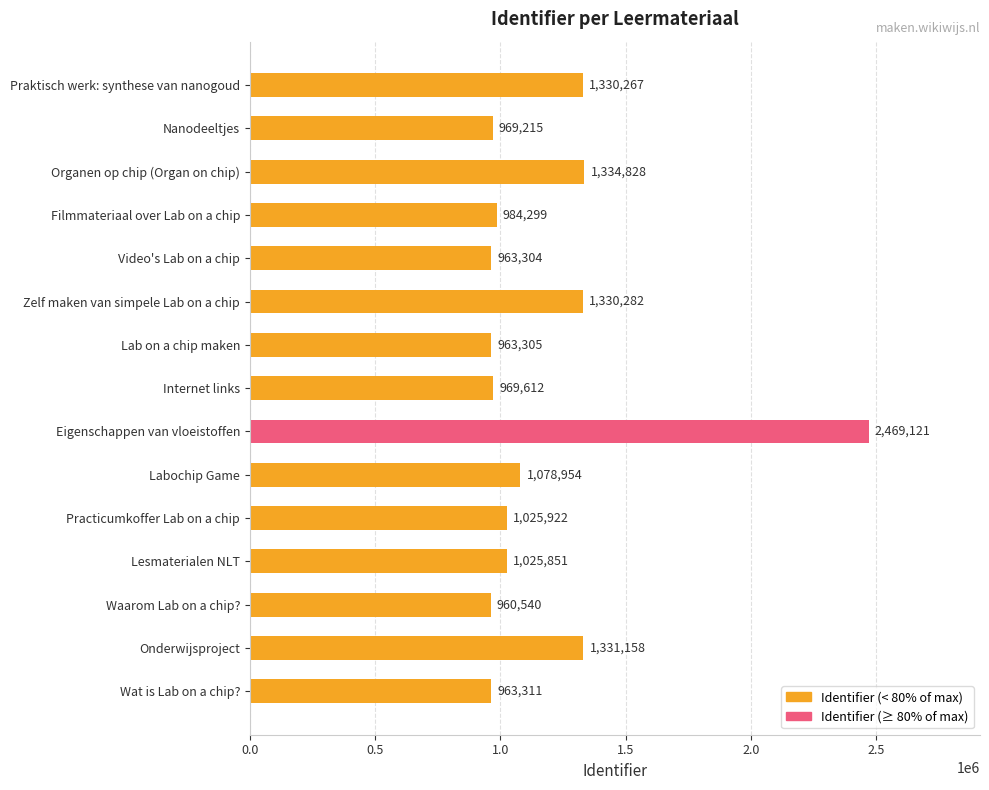

Where is the data nearest to the value 1714830?

Organen op chip (Organ on chip)